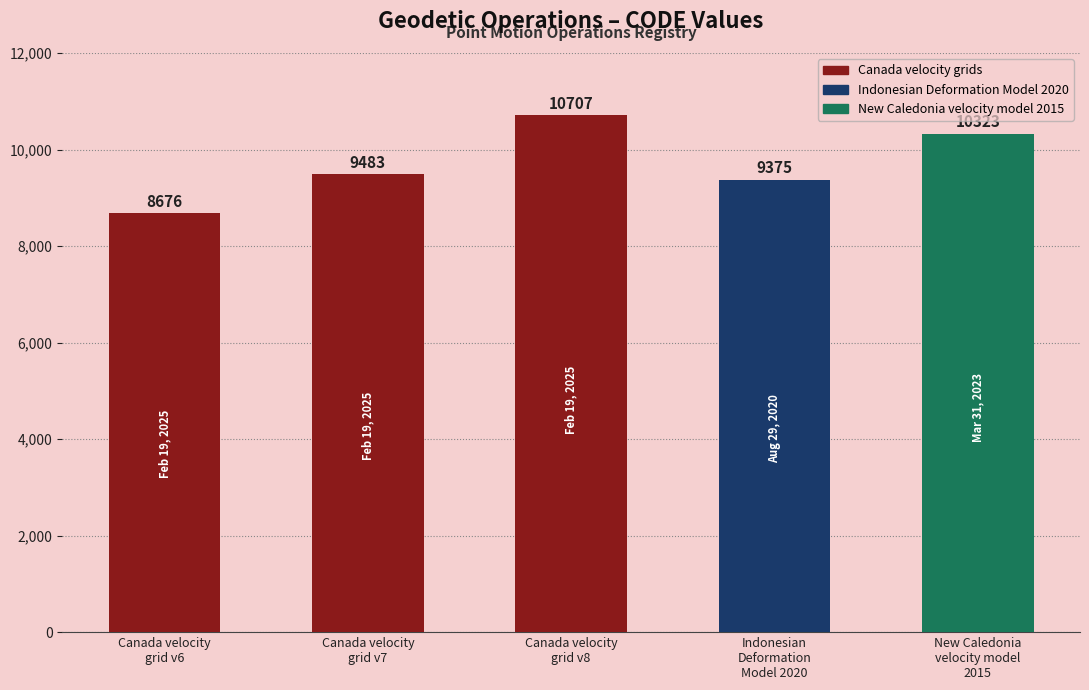

True or false: the data shows 9483 at Canada velocity
grid v7.

True